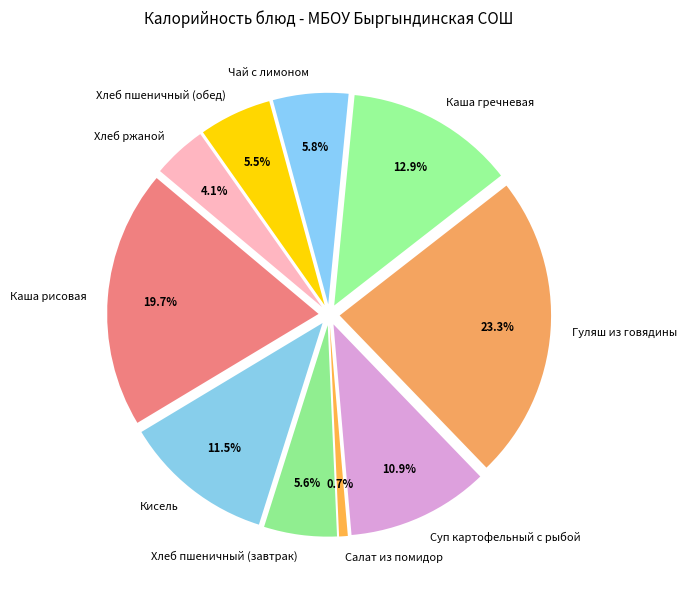

The Гуляш из говядины slice represents 23% of the pie. True or false?

True